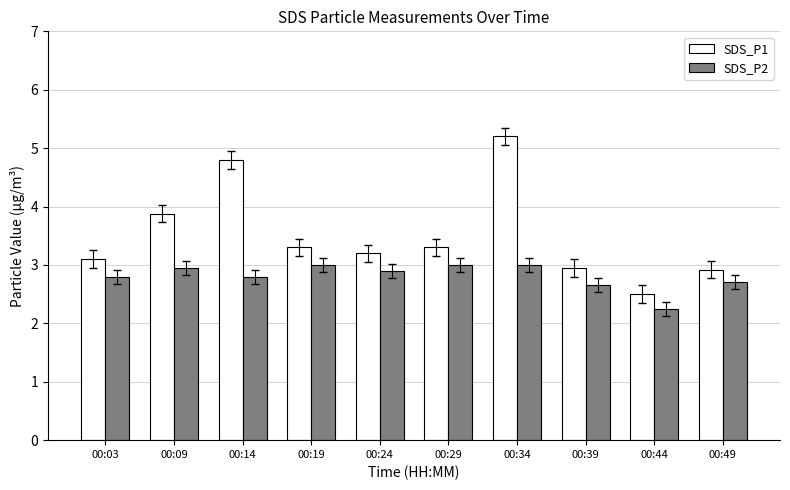

Which series has the widest spread of values?

SDS_P1